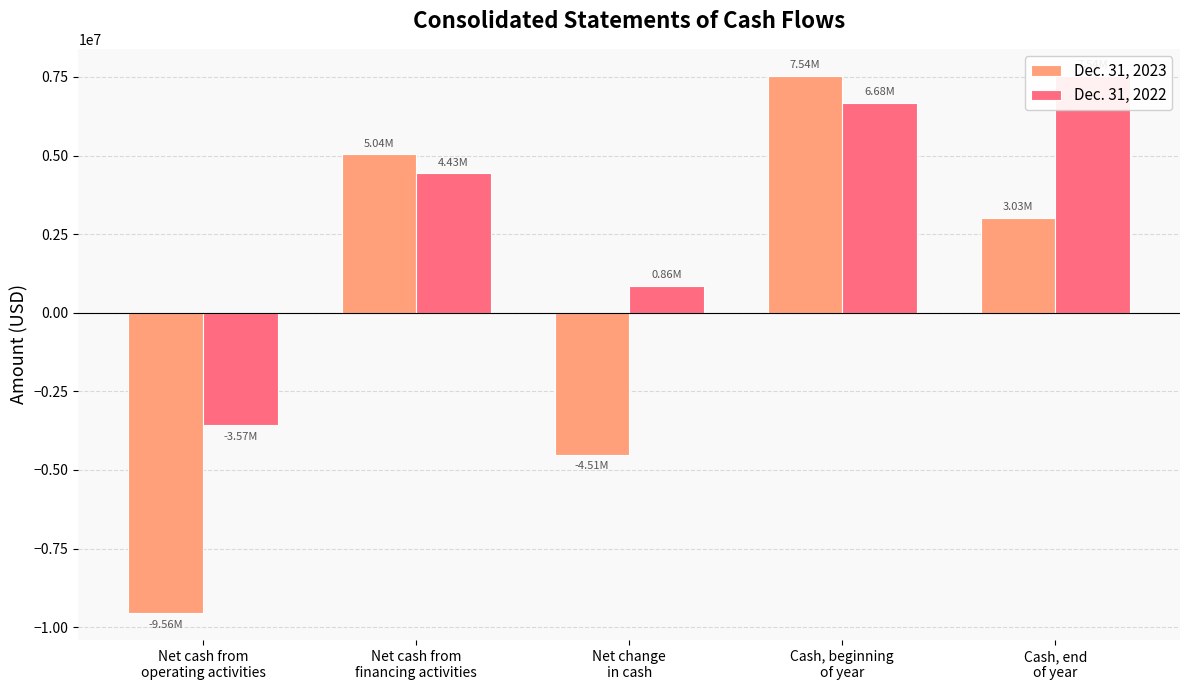

Which series has the widest spread of values?

Dec. 31, 2023